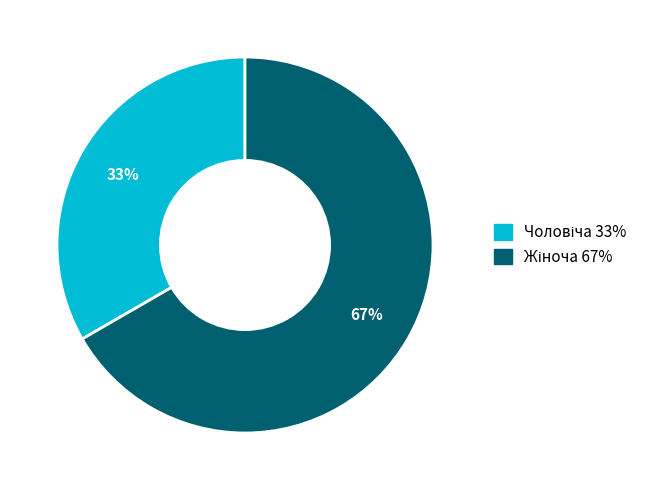

To the nearest percent, what is the average slice percentage?

50%